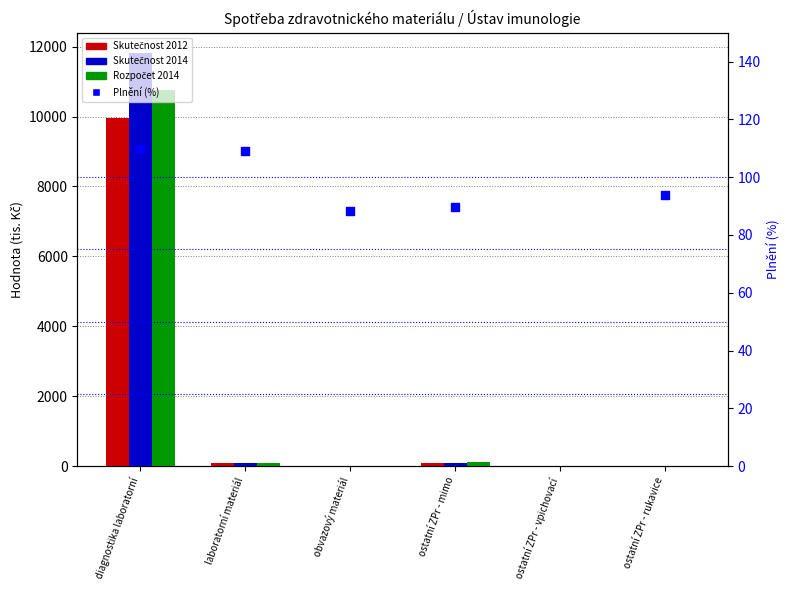

Which series has the largest Y range (max minus min)?

Skutečnost 2014